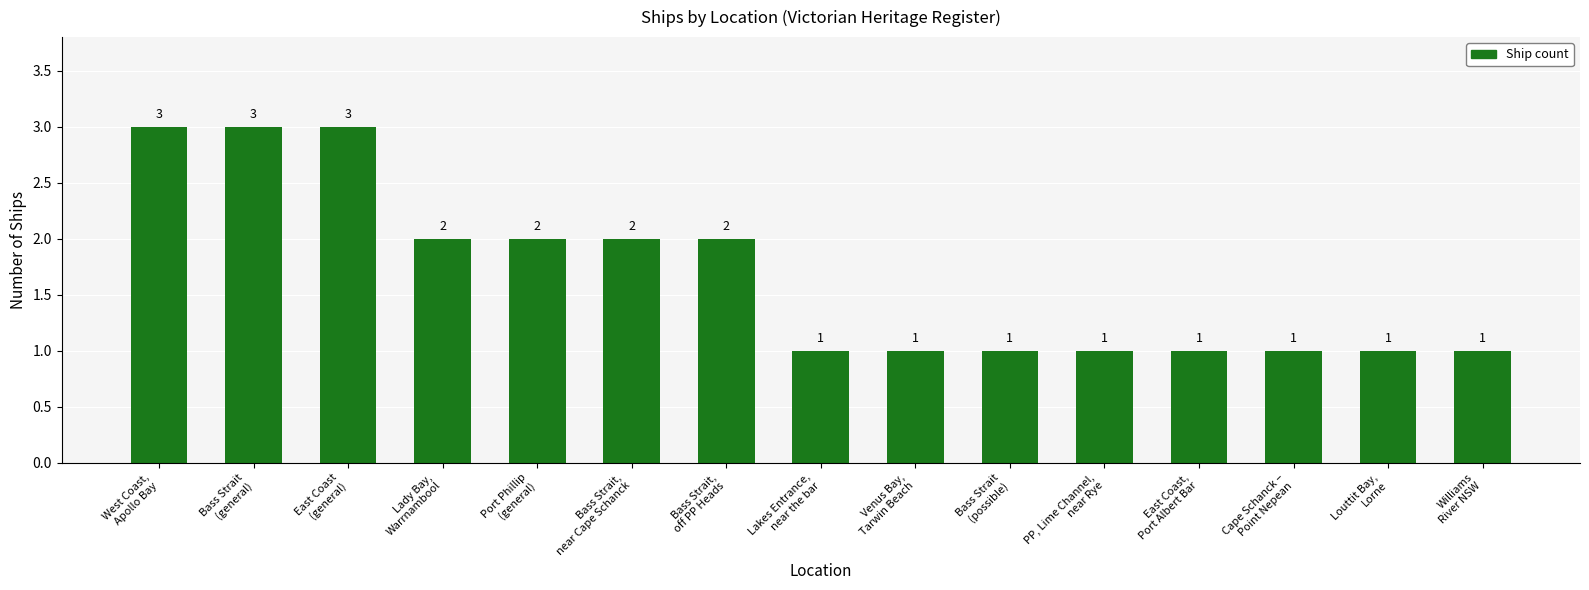

Count the values in the range 1 to 2.

12